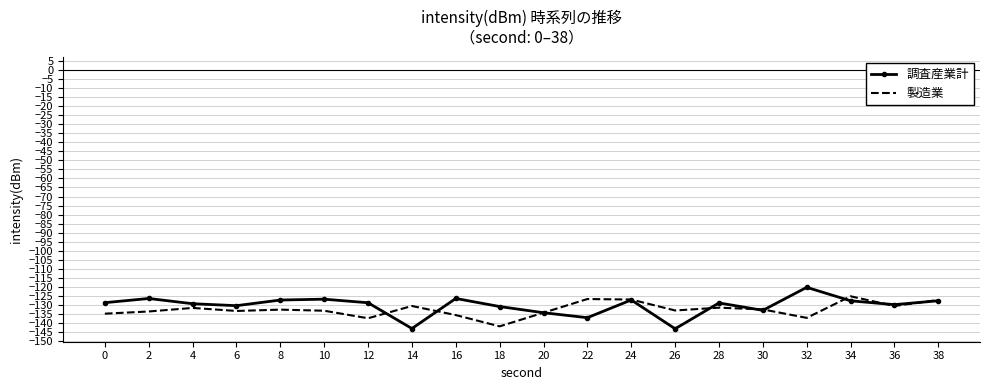

Between 12 and 18, which series saw the biggest shift?

製造業